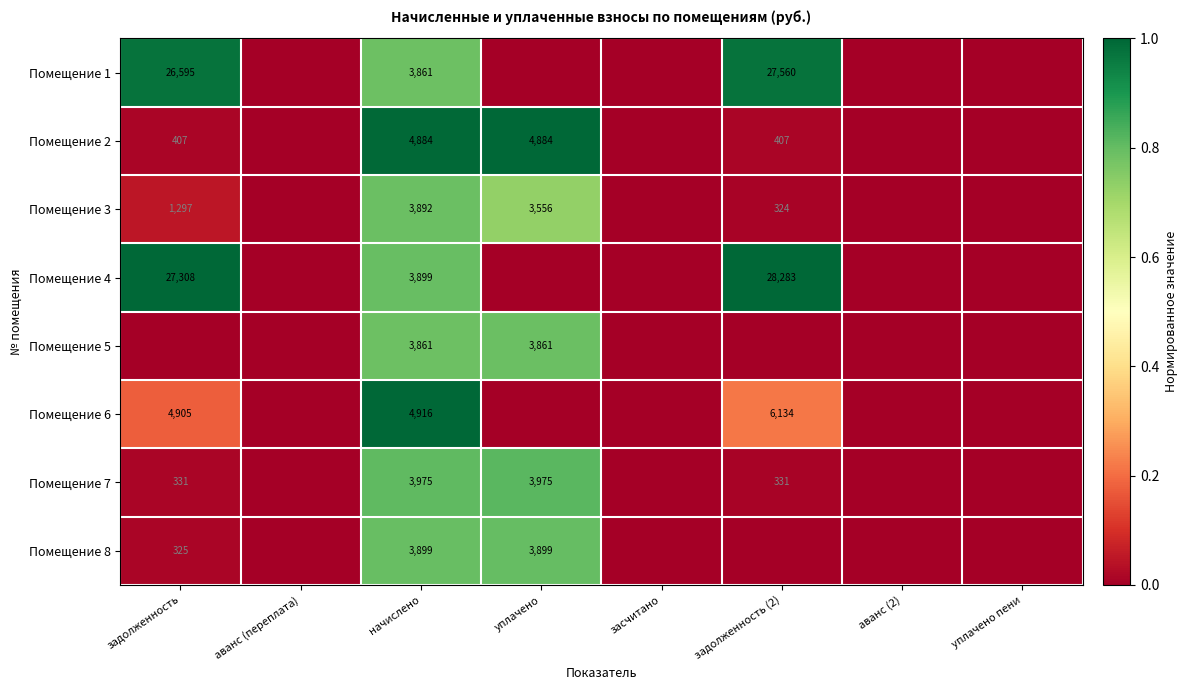

What is the spread (max minus min) of values at начислено?

1055